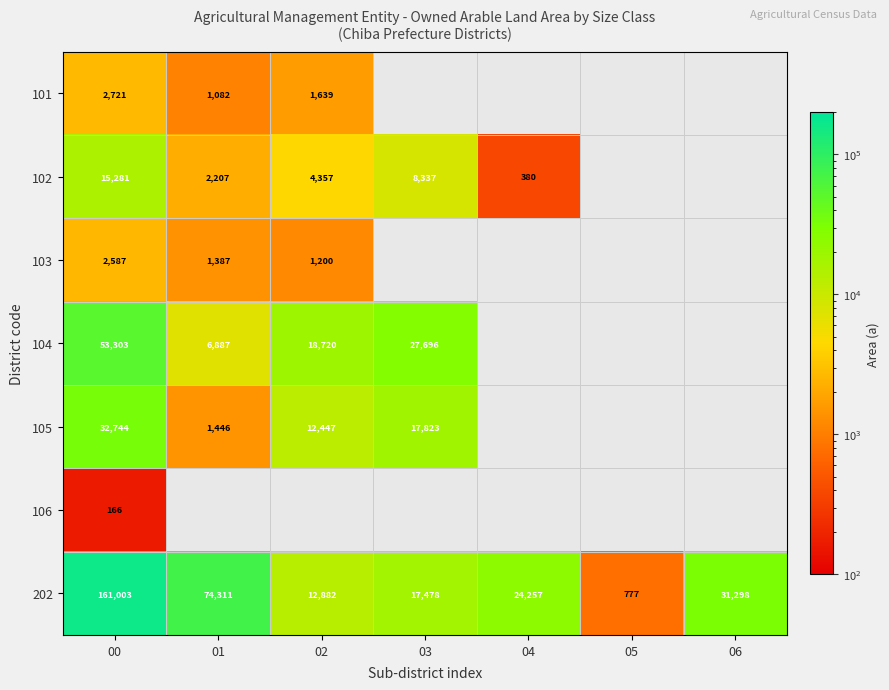

What is the difference between the 104 values at 03 and 00?

25607